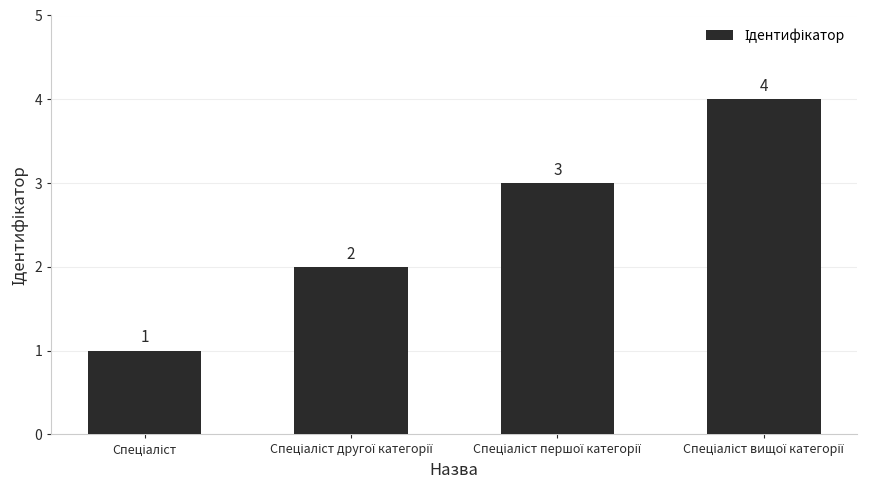

What is the value of the 2nd bar from the left?

2